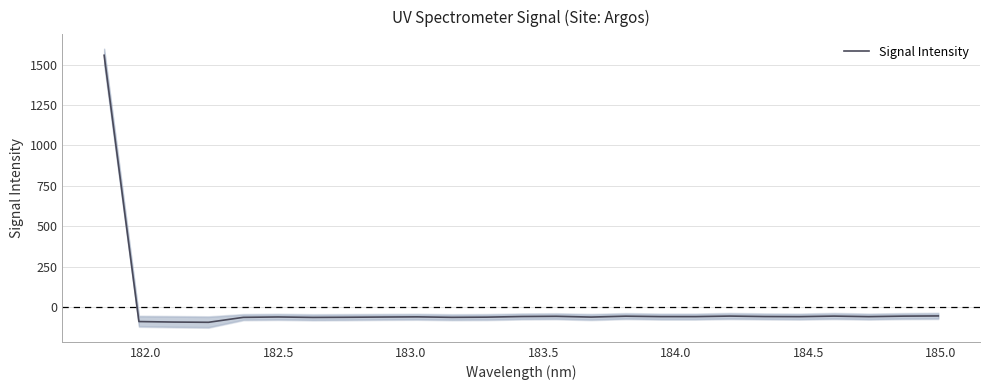

How many values are above zero?

1